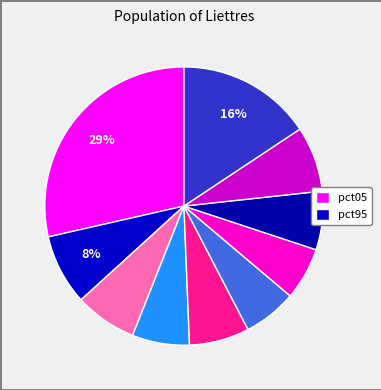

Is there any slice that represents more than half of the pie?

No